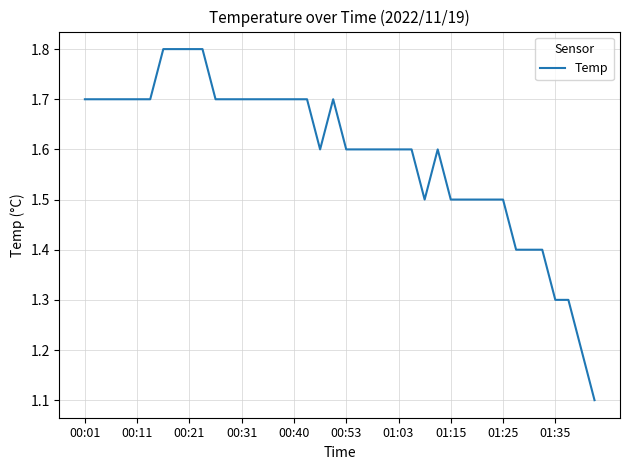

What is the maximum value shown in the chart?

1.8